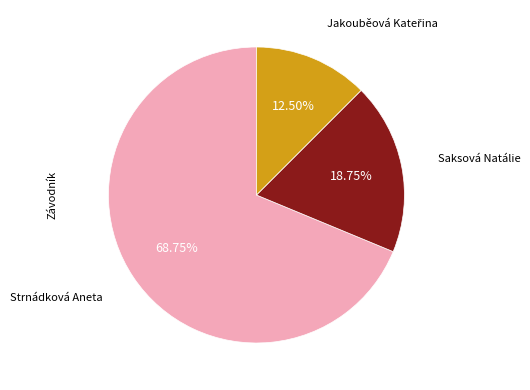

Is there any slice that represents more than half of the pie?

Yes